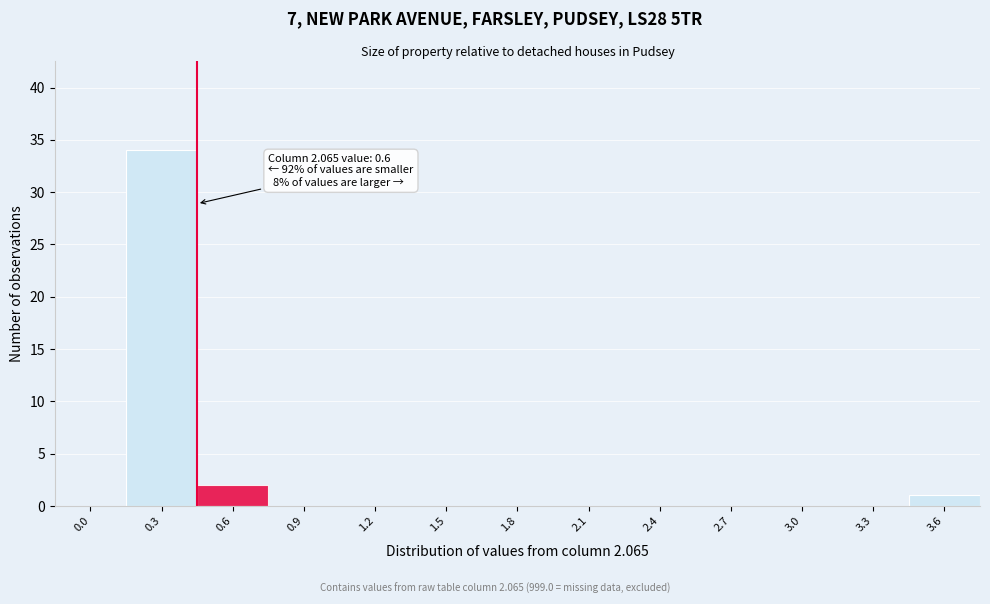

Reading right to left, transcribe all the data shown in this chart.

3.6=1	3.3=0	3.0=0	2.7=0	2.4=0	2.1=0	1.8=0	1.5=0	1.2=0	0.9=0	0.6=2	0.3=34	0.0=0